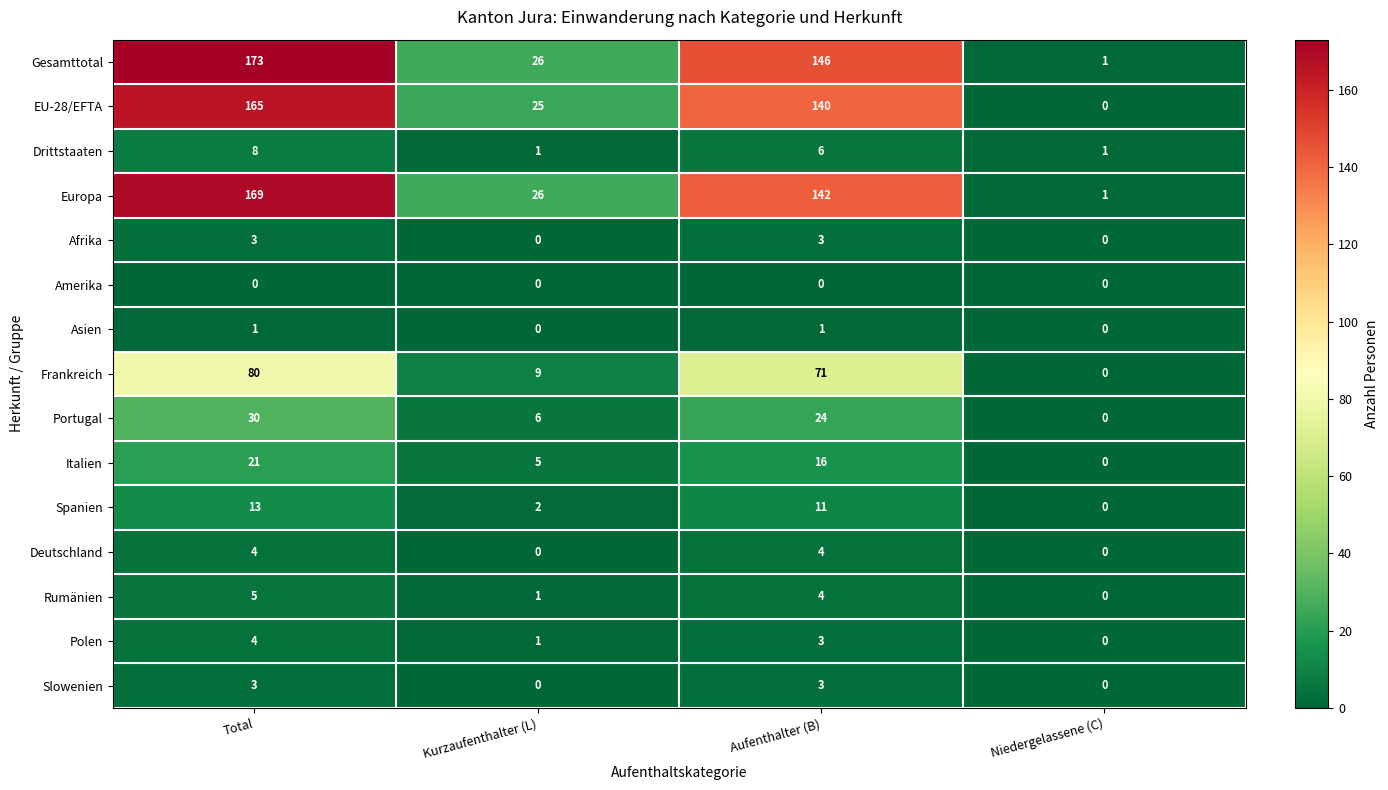

Which series has the largest range (max minus min)?

Gesamttotal